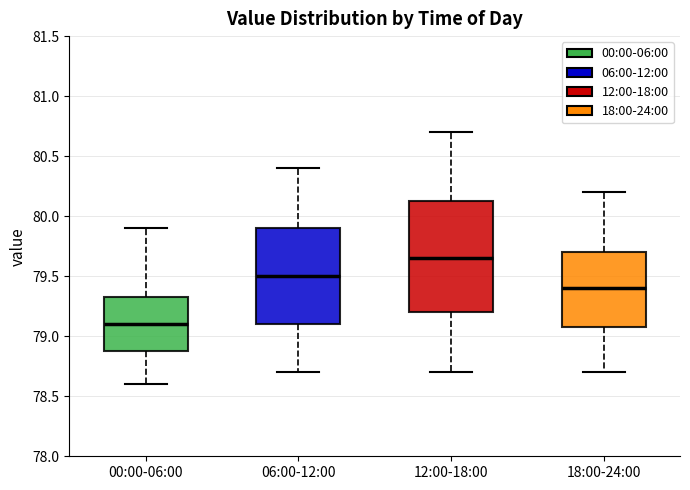

Reading left to right, transcribe this box plot: for each box, give where its median line is, the range the box spans, and where its two whiskers end, as read against the y-axis. The values are not printed on the chart, so give them approximately, as read against the axis.

00:00-06:00: median 79.10, box 78.90 to 79.35, whiskers 78.60 to 79.90
06:00-12:00: median 79.50, box 79.10 to 79.90, whiskers 78.70 to 80.40
12:00-18:00: median 79.65, box 79.20 to 80.15, whiskers 78.70 to 80.70
18:00-24:00: median 79.40, box 79.10 to 79.70, whiskers 78.70 to 80.20